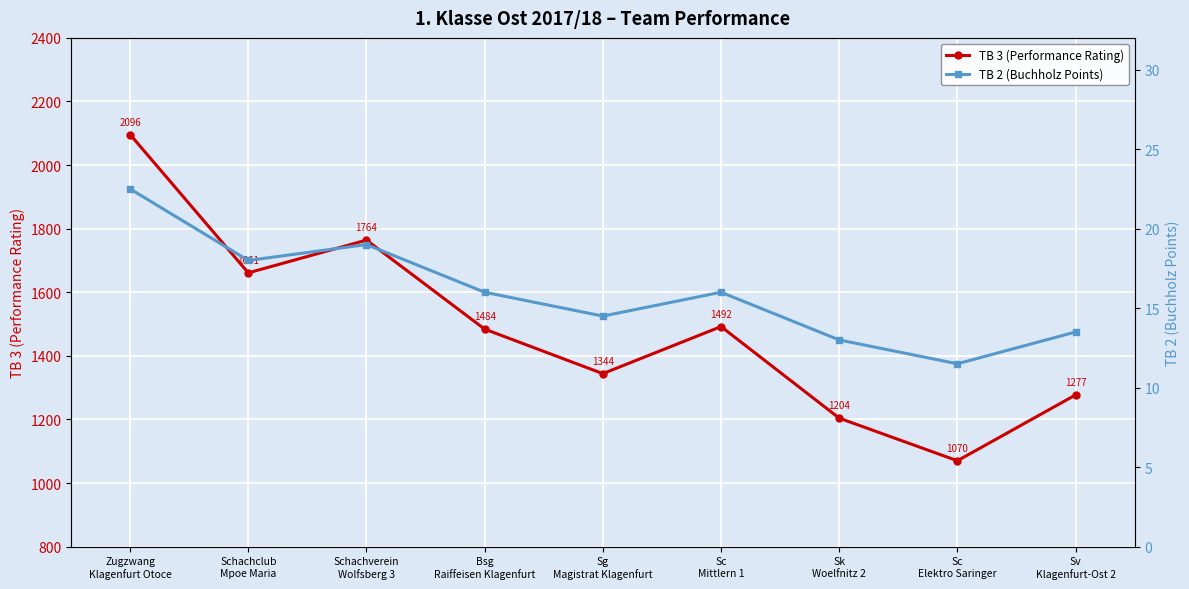

Reading right to left, transcribe all the data shown in this chart.

TB 3 (Performance Rating): 1277.0	1070.0	1204.0	1492.0	1344.0	1484.0	1764.0	1661.0	2096.0
TB 2 (Buchholz Points): 13.5	11.5	13.0	16.0	14.5	16.0	19.0	18.0	22.5